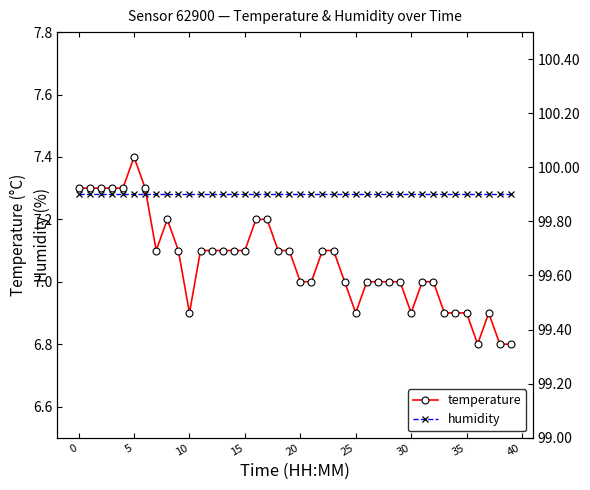

What is the lowest value of the humidity series?

99.9